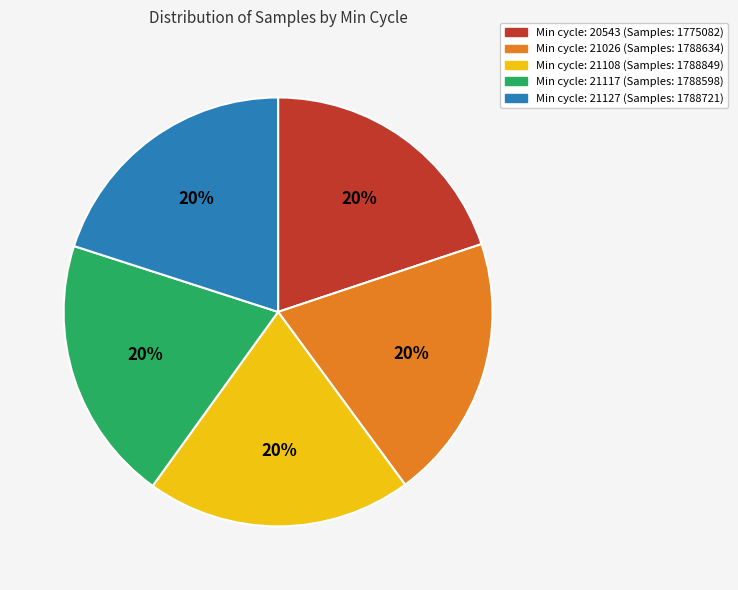

Is the sum of Min cycle: 20543 (Samples: 1775082) and Min cycle: 21117 (Samples: 1788598) greater than half?

No